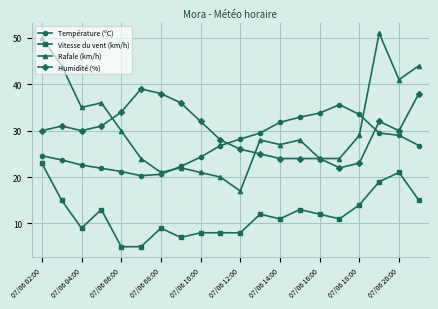

True or false: Vitesse du vent (km/h) and Rafale (km/h) cross at least once.

False